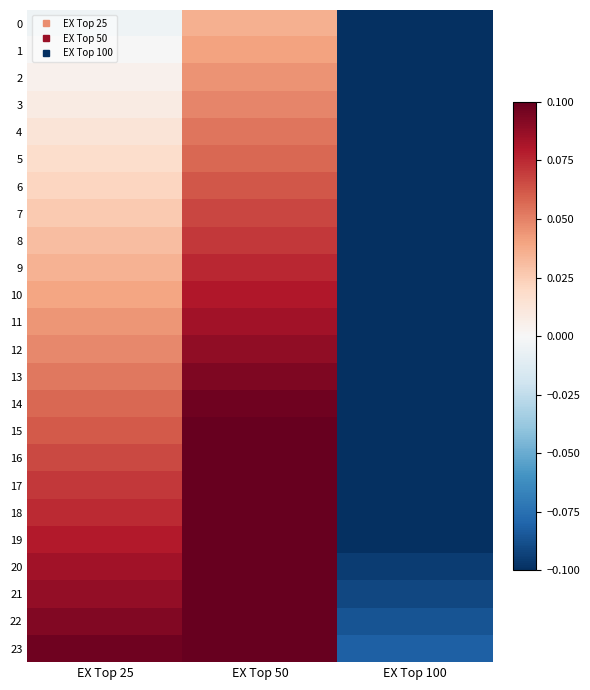

Reading left to right, transcribe all the data shown in this chart.

0: EX Top 25=-0.0	EX Top 50=0.0	EX Top 100=-0.2
1: EX Top 25=-0.0	EX Top 50=0.0	EX Top 100=-0.2
2: EX Top 25=0.0	EX Top 50=0.0	EX Top 100=-0.2
3: EX Top 25=0.0	EX Top 50=0.0	EX Top 100=-0.2
4: EX Top 25=0.0	EX Top 50=0.1	EX Top 100=-0.2
5: EX Top 25=0.0	EX Top 50=0.1	EX Top 100=-0.2
6: EX Top 25=0.0	EX Top 50=0.1	EX Top 100=-0.2
7: EX Top 25=0.0	EX Top 50=0.1	EX Top 100=-0.2
8: EX Top 25=0.0	EX Top 50=0.1	EX Top 100=-0.1
9: EX Top 25=0.0	EX Top 50=0.1	EX Top 100=-0.1
10: EX Top 25=0.0	EX Top 50=0.1	EX Top 100=-0.1
11: EX Top 25=0.0	EX Top 50=0.1	EX Top 100=-0.1
12: EX Top 25=0.0	EX Top 50=0.1	EX Top 100=-0.1
13: EX Top 25=0.1	EX Top 50=0.1	EX Top 100=-0.1
14: EX Top 25=0.1	EX Top 50=0.1	EX Top 100=-0.1
15: EX Top 25=0.1	EX Top 50=0.1	EX Top 100=-0.1
16: EX Top 25=0.1	EX Top 50=0.1	EX Top 100=-0.1
17: EX Top 25=0.1	EX Top 50=0.1	EX Top 100=-0.1
18: EX Top 25=0.1	EX Top 50=0.1	EX Top 100=-0.1
19: EX Top 25=0.1	EX Top 50=0.1	EX Top 100=-0.1
20: EX Top 25=0.1	EX Top 50=0.1	EX Top 100=-0.1
21: EX Top 25=0.1	EX Top 50=0.1	EX Top 100=-0.1
22: EX Top 25=0.1	EX Top 50=0.1	EX Top 100=-0.1
23: EX Top 25=0.1	EX Top 50=0.1	EX Top 100=-0.1